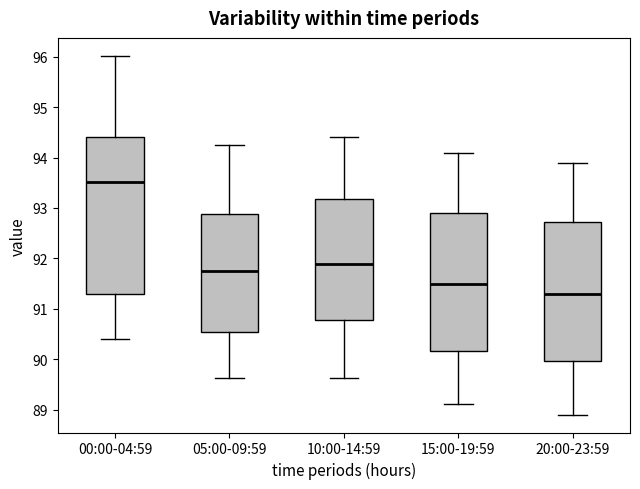

Which box has the lowest median line?

20:00-23:59